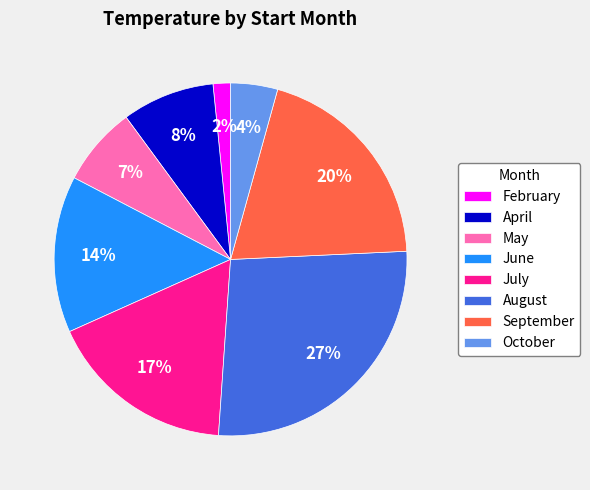

To the nearest percent, what is the average slice percentage?

12%